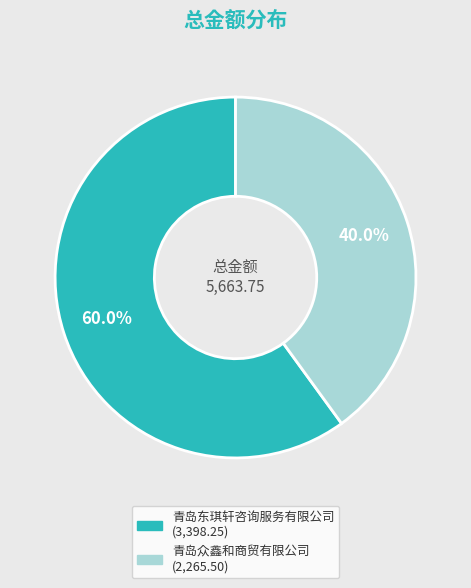

Between 青岛东琪轩咨询服务有限公司 and 青岛众鑫和商贸有限公司, which is larger?

青岛东琪轩咨询服务有限公司